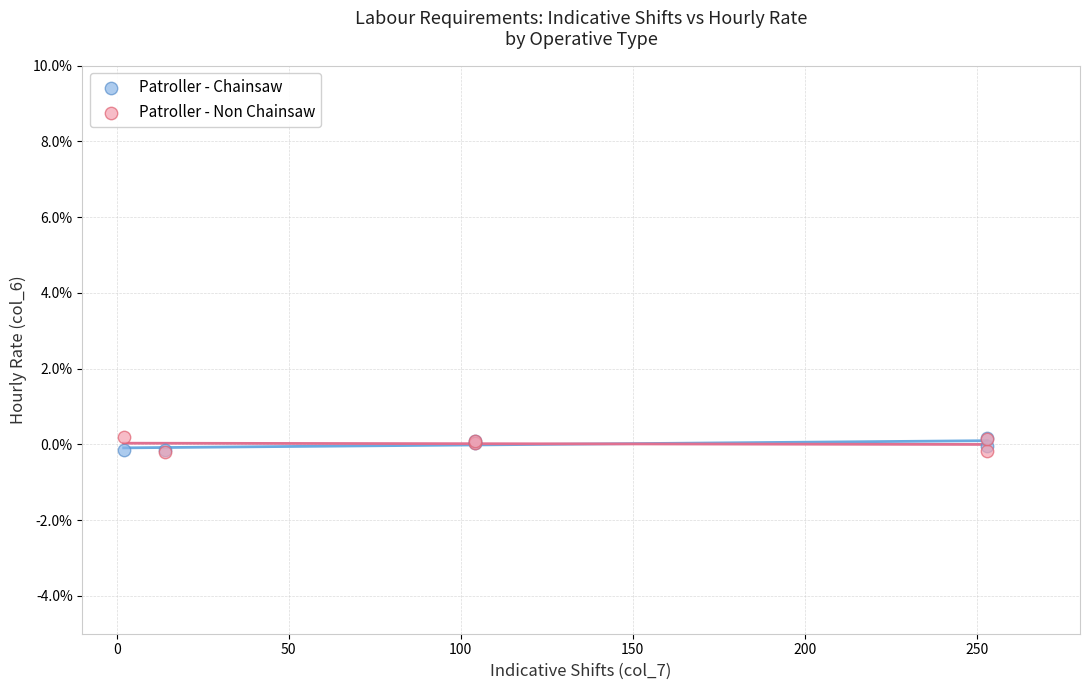

What are all the series names shown in the legend?

Patroller - Chainsaw, Patroller - Non Chainsaw